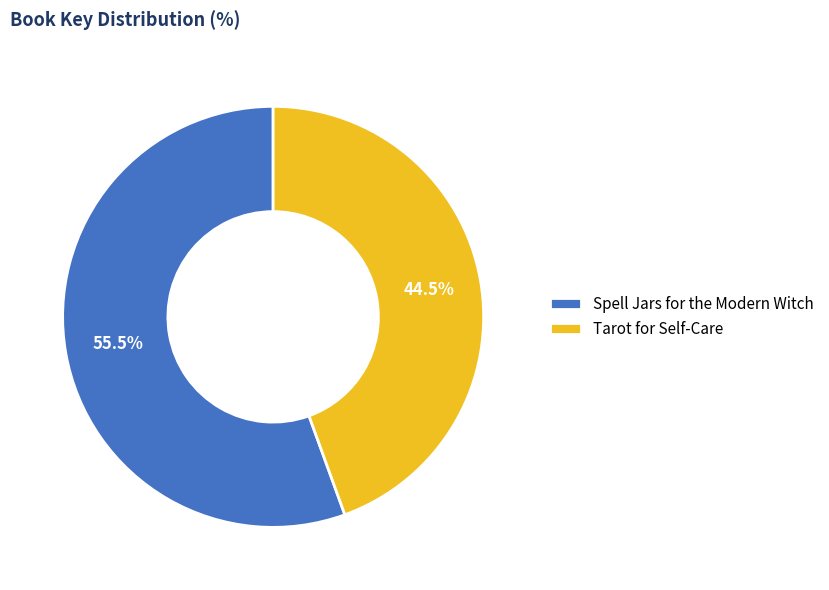

To the nearest percent, what is the difference between the Spell Jars for the Modern Witch and Tarot for Self-Care slice percentages?

11%